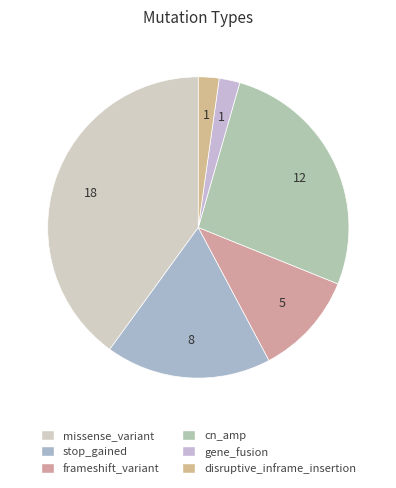

Is it true that gene_fusion is 15% of the pie?

False